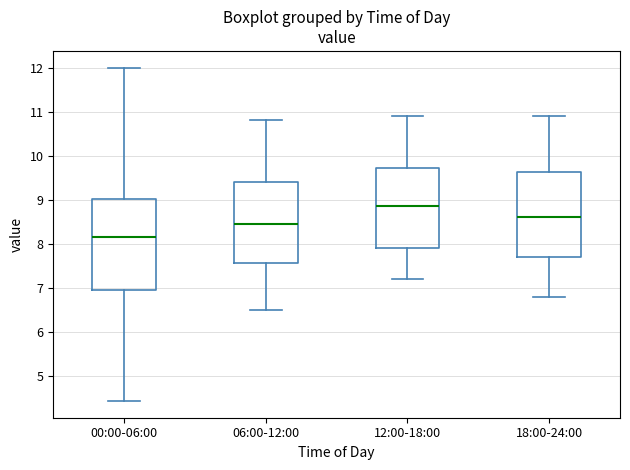

Comparing the boxes themselves (not the whiskers), which one is the tallest?

00:00-06:00